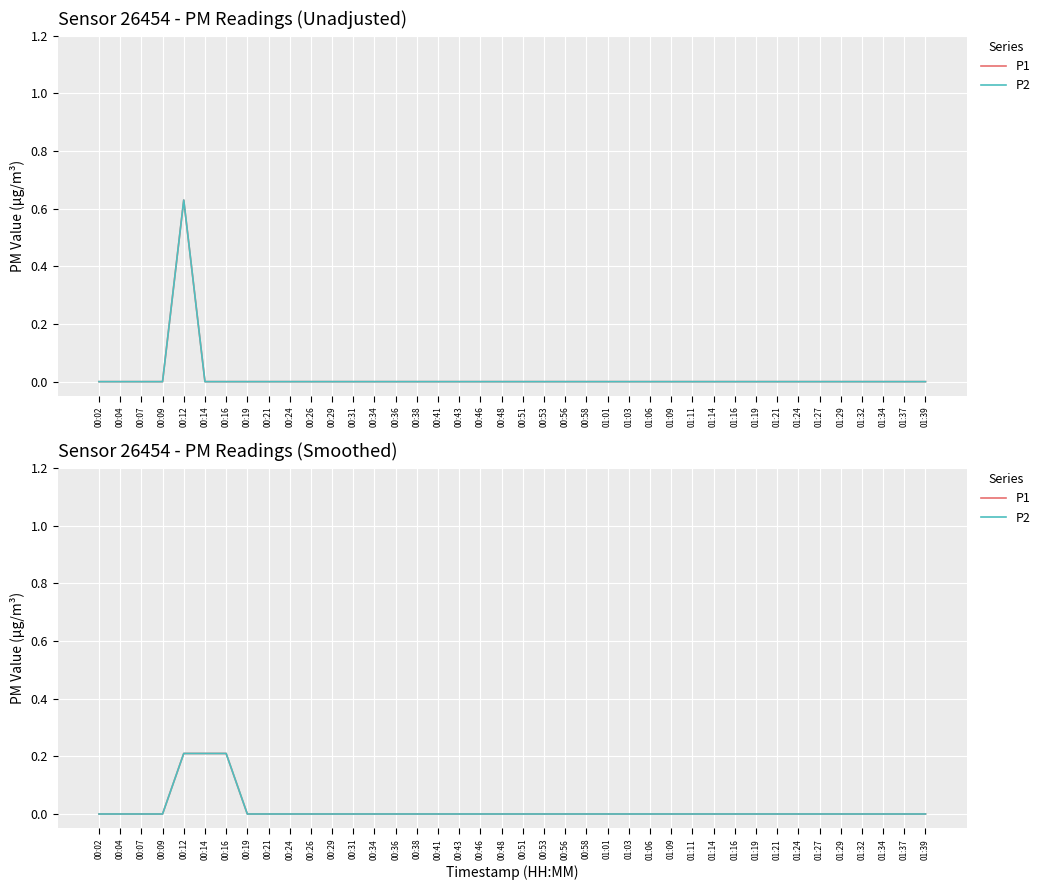

At which label does P1 reach its peak?

00:12